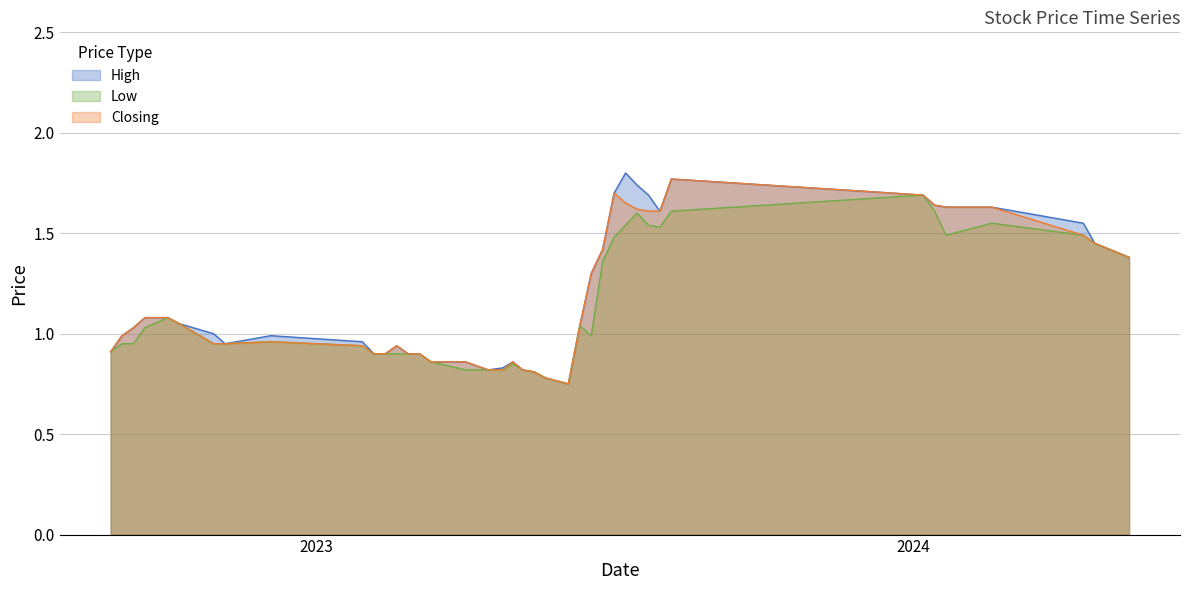

What is the difference between the maximum and second lowest values in the Closing series?

1.0